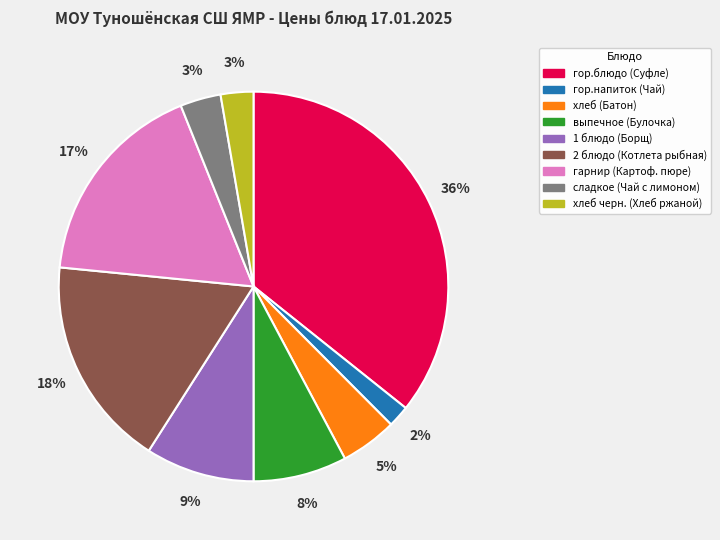

To the nearest percent, what is the difference between the largest and smallest slice percentages?

34%